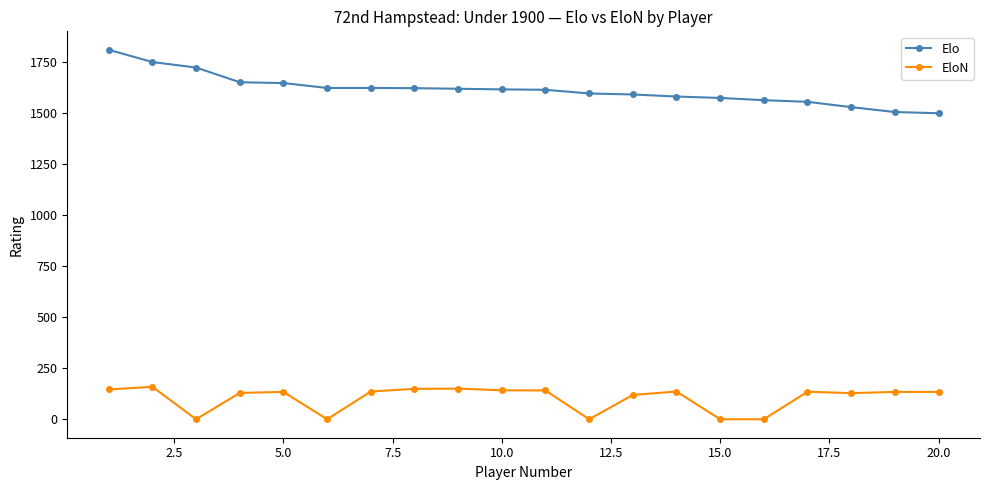

Is this an area chart (filled region under the line)?

No